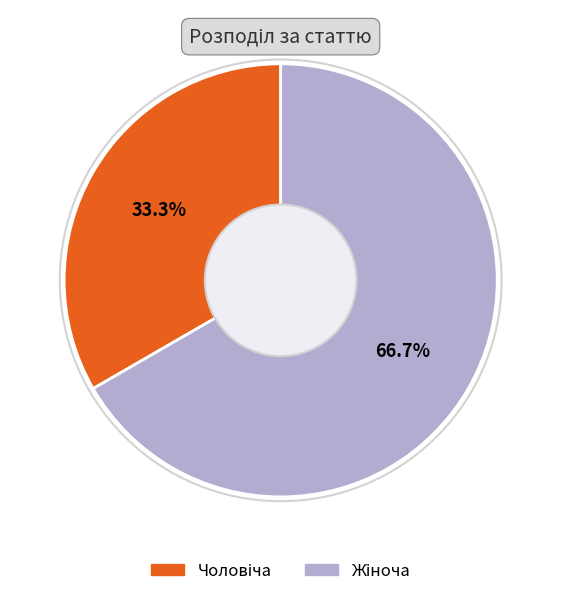

To the nearest percent, what is the average slice percentage?

50%